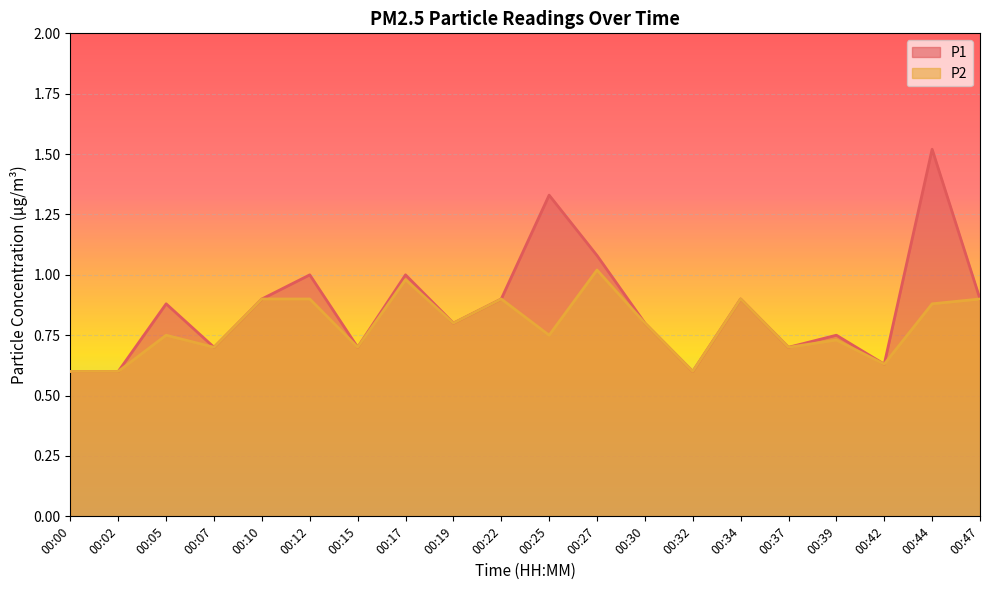

True or false: P1 has a value of 0.7 at 00:15.

True